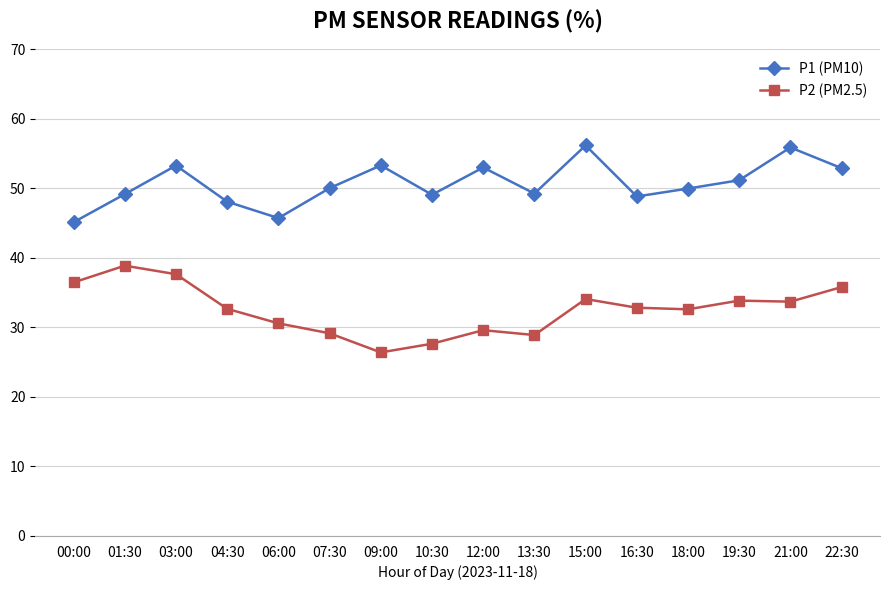

At how many categories does at least one series exceed 47?

14